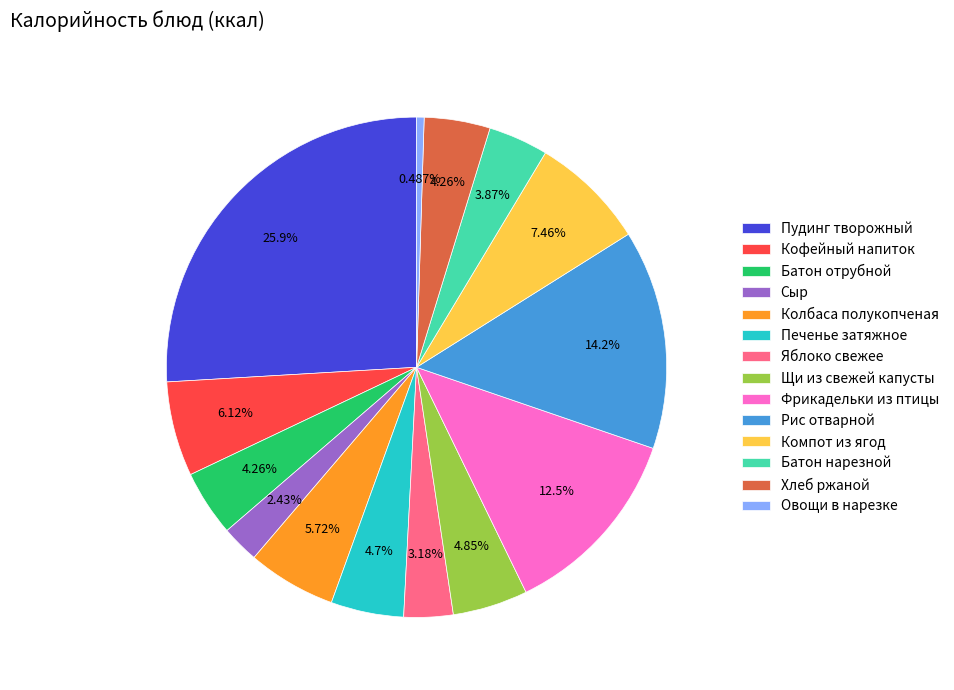

To the nearest percent, what percentage of the pie is Пудинг творожный?

26%